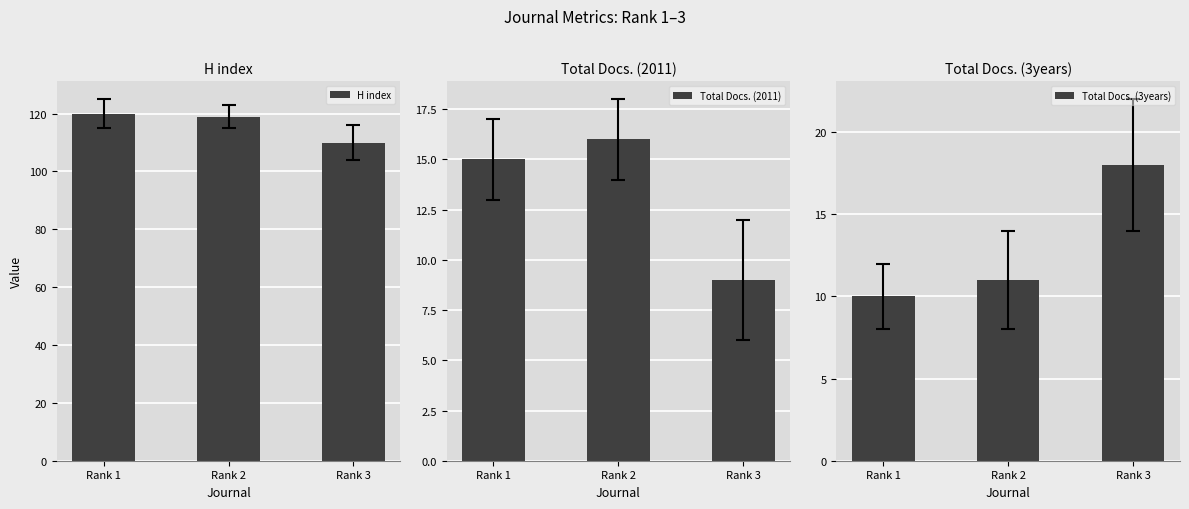

What is the total value across all series at Rank 3?

137